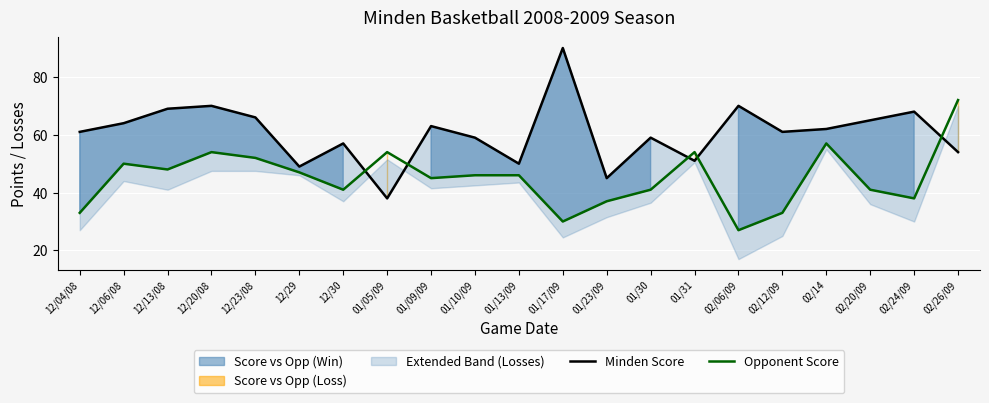

True or false: Minden Score has a value of 37 at 01/09/09.

False